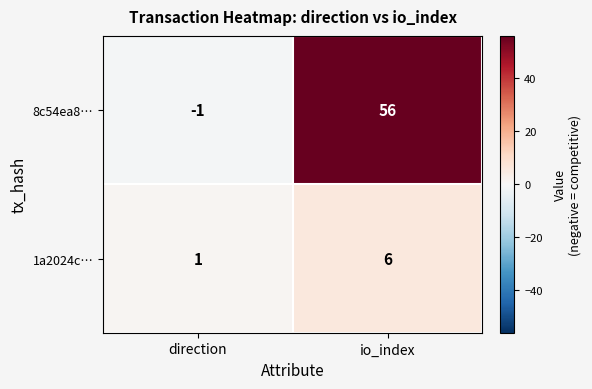

How many categories are shown in the chart?

2